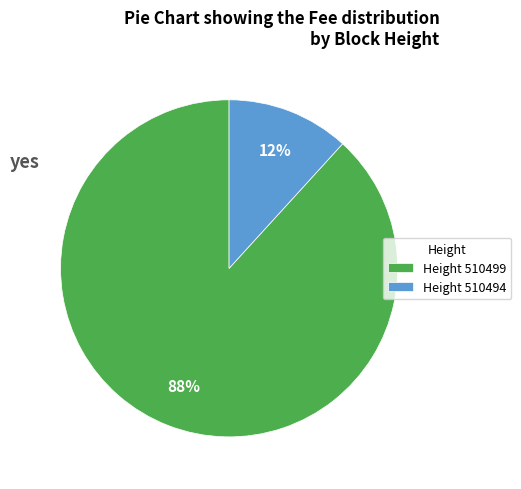

Between Height 510494 and Height 510499, which is larger?

Height 510499